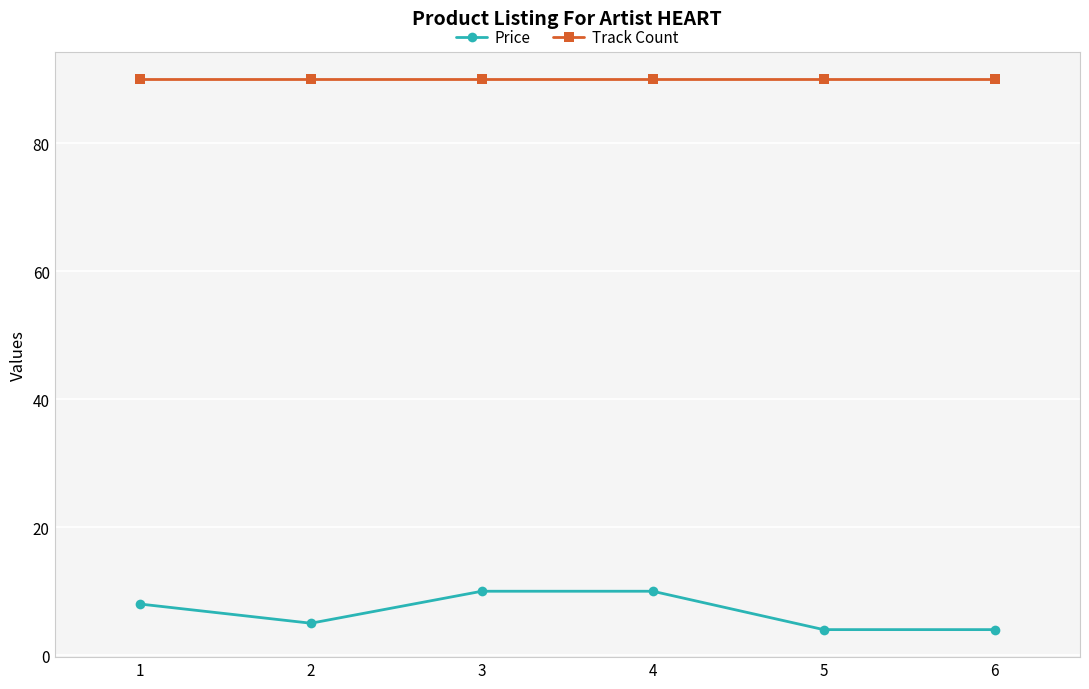

Rank the series by their average value, from highest to lowest.

Track Count, Price